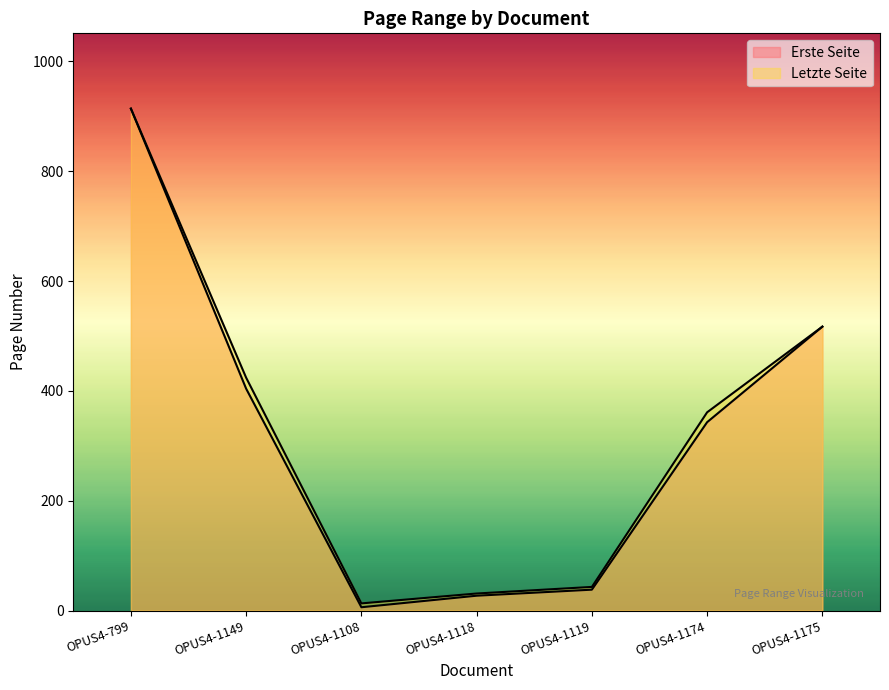

At OPUS4-1108, list the series in order from smallest to largest.

Erste Seite, Letzte Seite